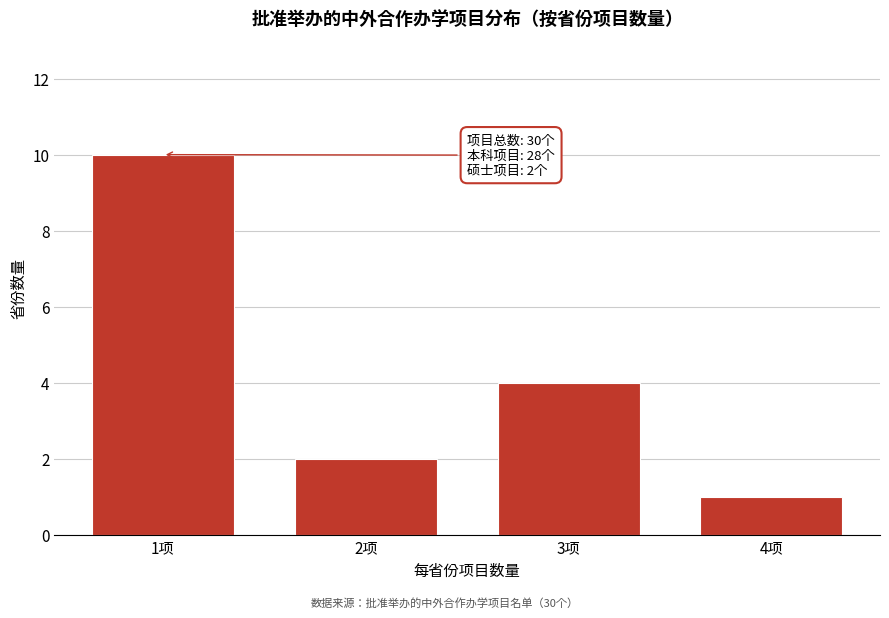

Reading right to left, extract all data points from this chart.

1	4	2	10